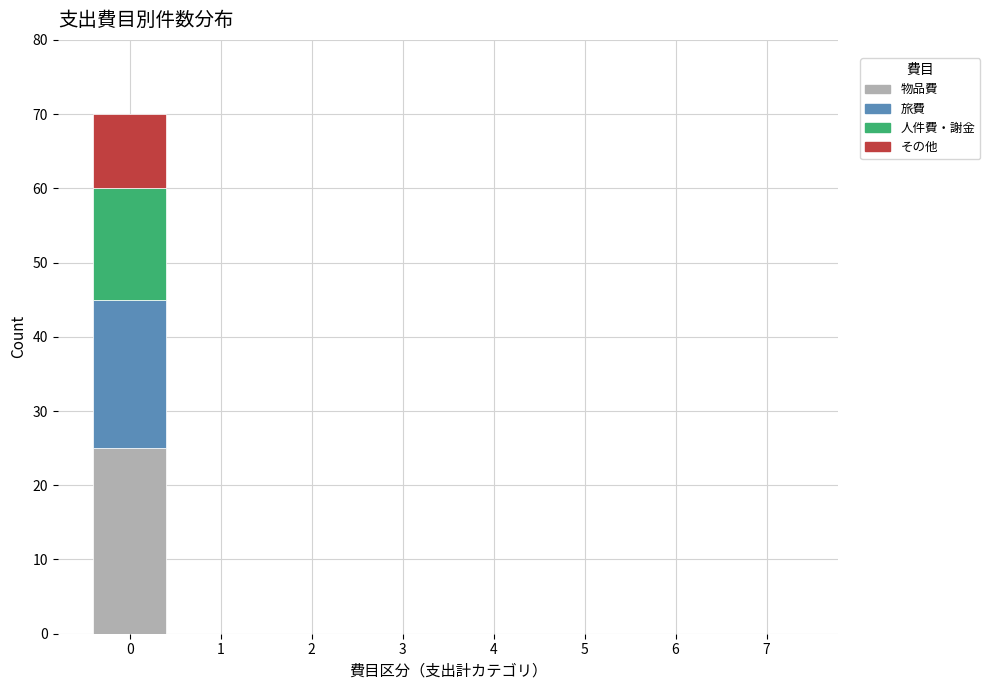

Is it true that 物品費 equals 0 at 3?

True